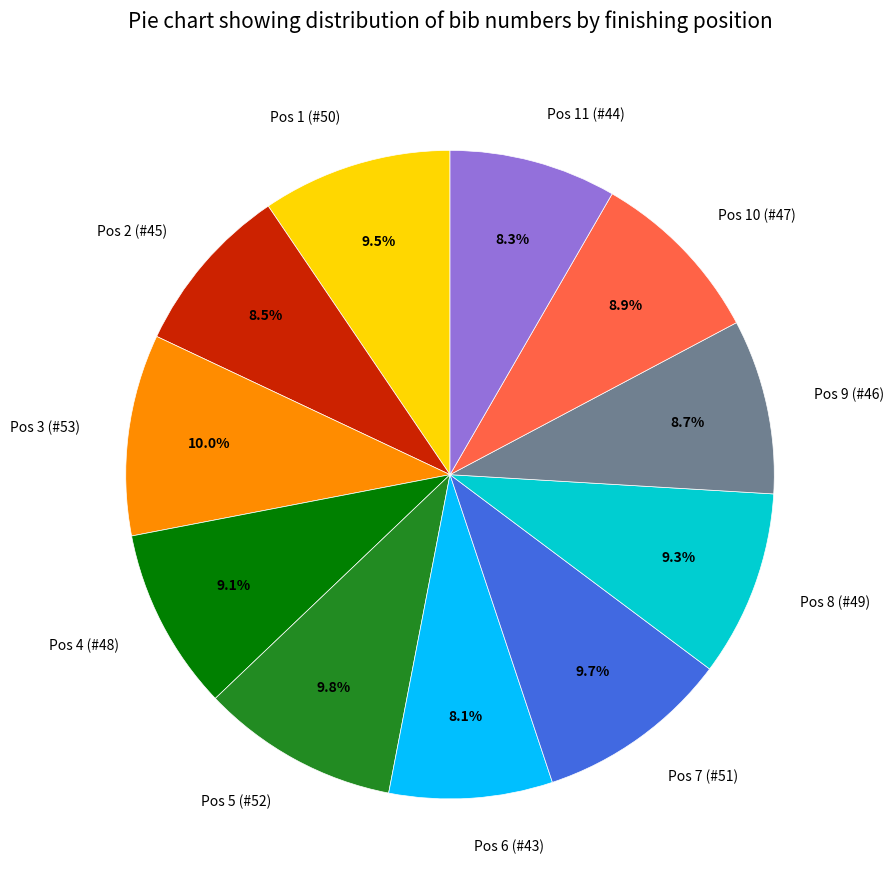

Is it true that Pos 8 (#49) is 1% of the pie?

False